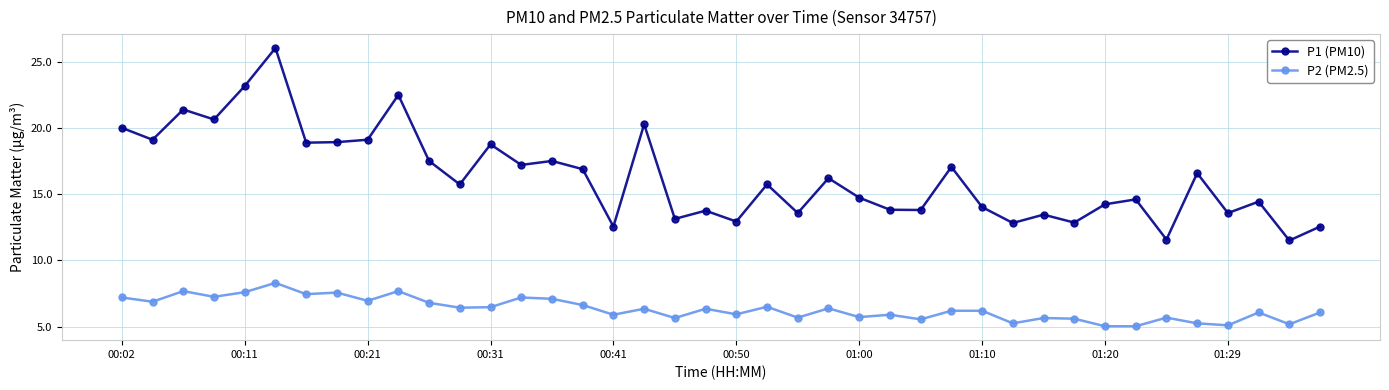

Which series has the largest total across all categories?

P1 (PM10)